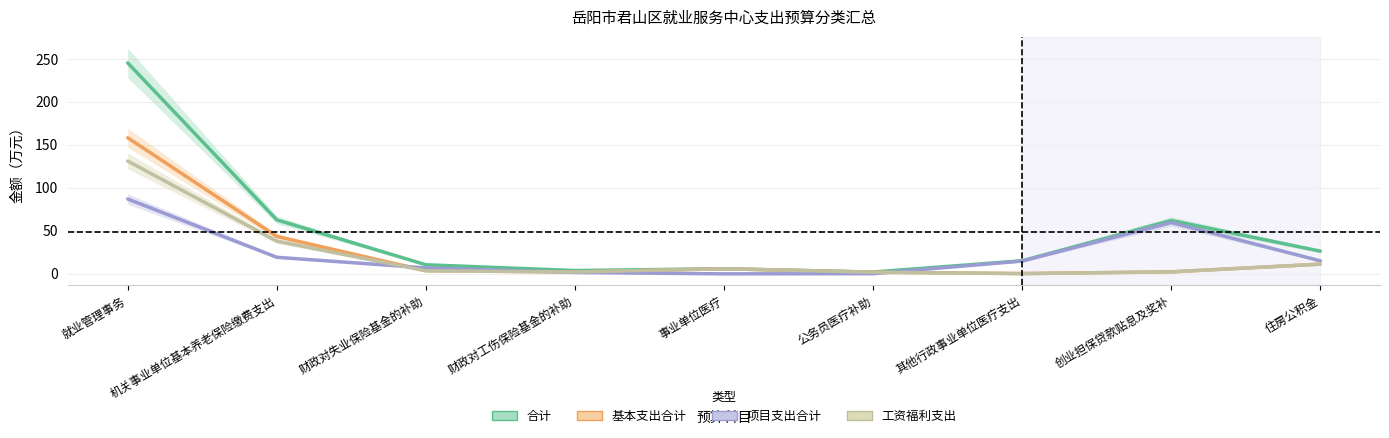

What is the sum of the 工资福利支出 values at 其他行政事业单位医疗支出 and 住房公积金?

11.7